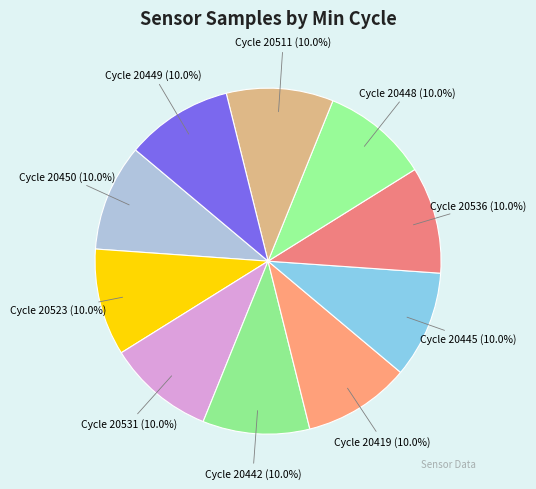

Is there a majority slice in this chart?

No